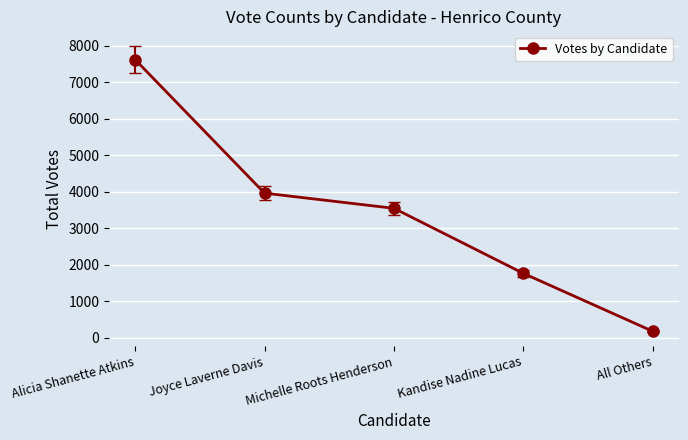

Rank the categories by value from lowest to highest.

All Others, Kandise Nadine Lucas, Michelle Roots Henderson, Joyce Laverne Davis, Alicia Shanette Atkins